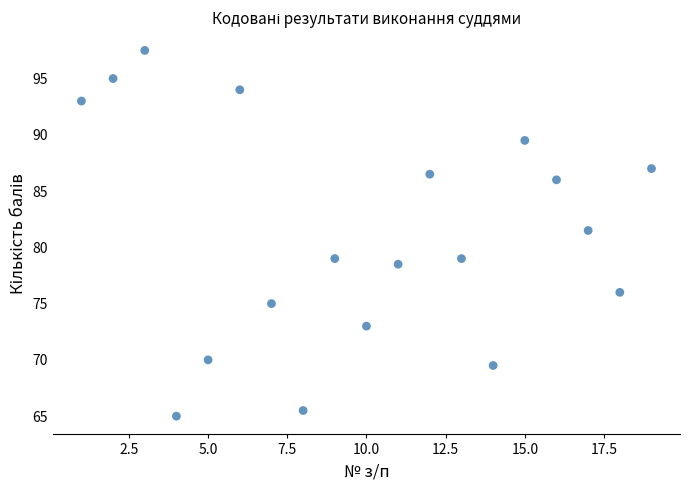

What is the range of Y values (max minus min)?

32.5